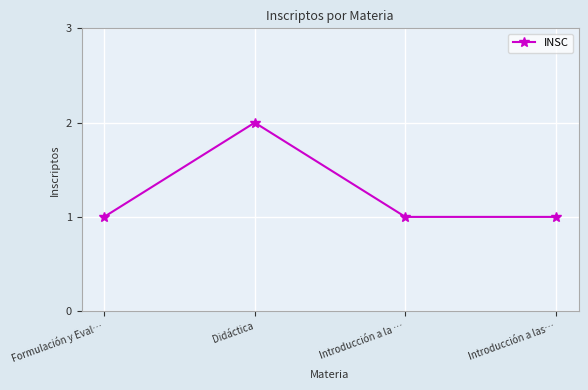

Which has a higher value, Formulación y Eval… or Didáctica?

Didáctica